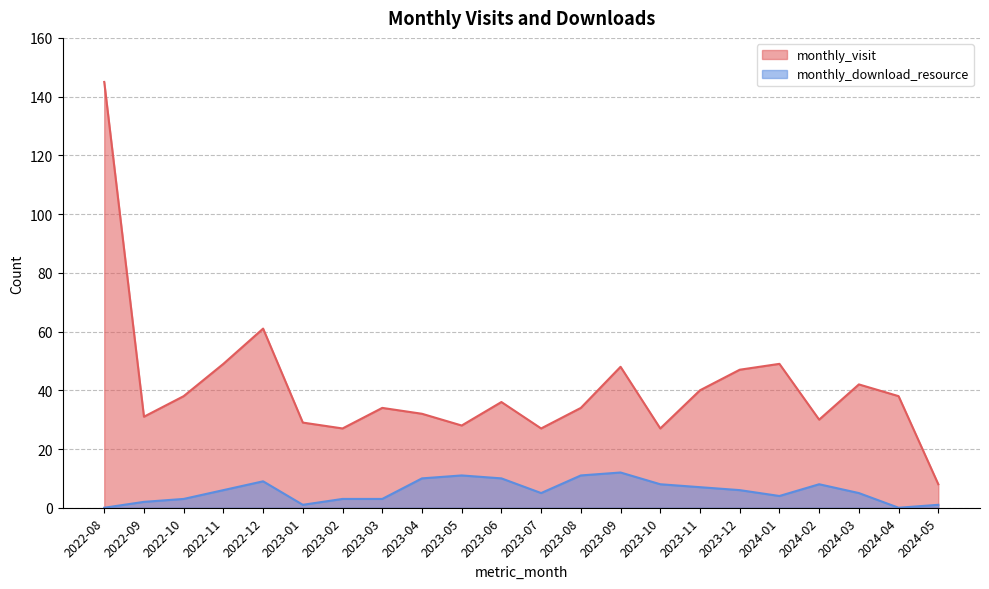

What is the average value of the monthly_download_resource series?

6